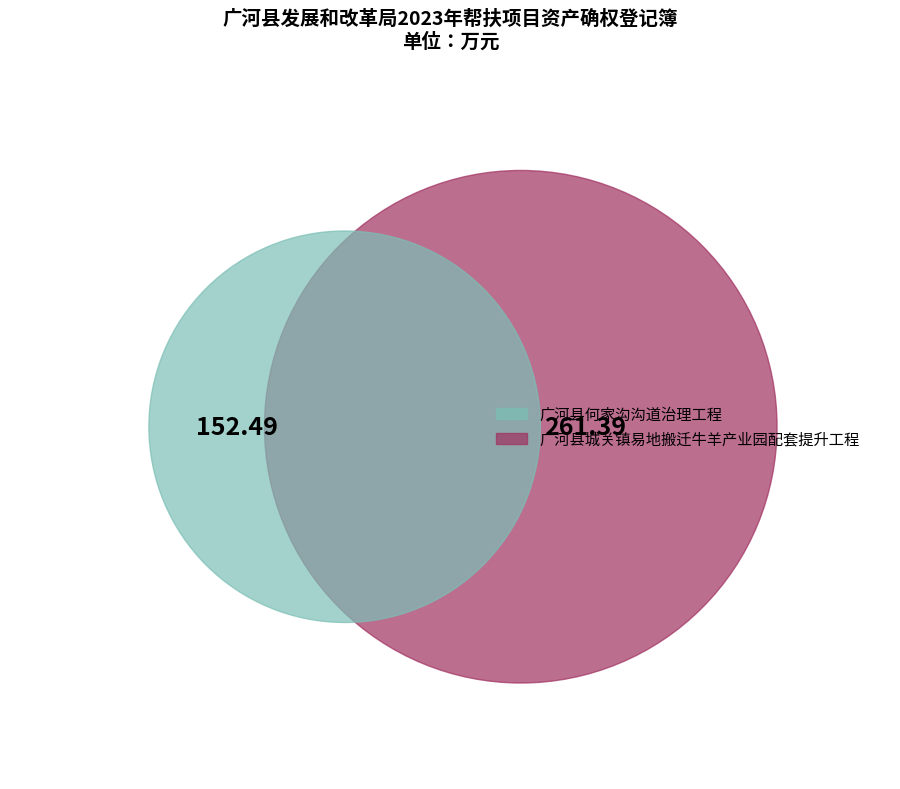

To the nearest percent, what is the difference between the largest and smallest slice percentages?

26%